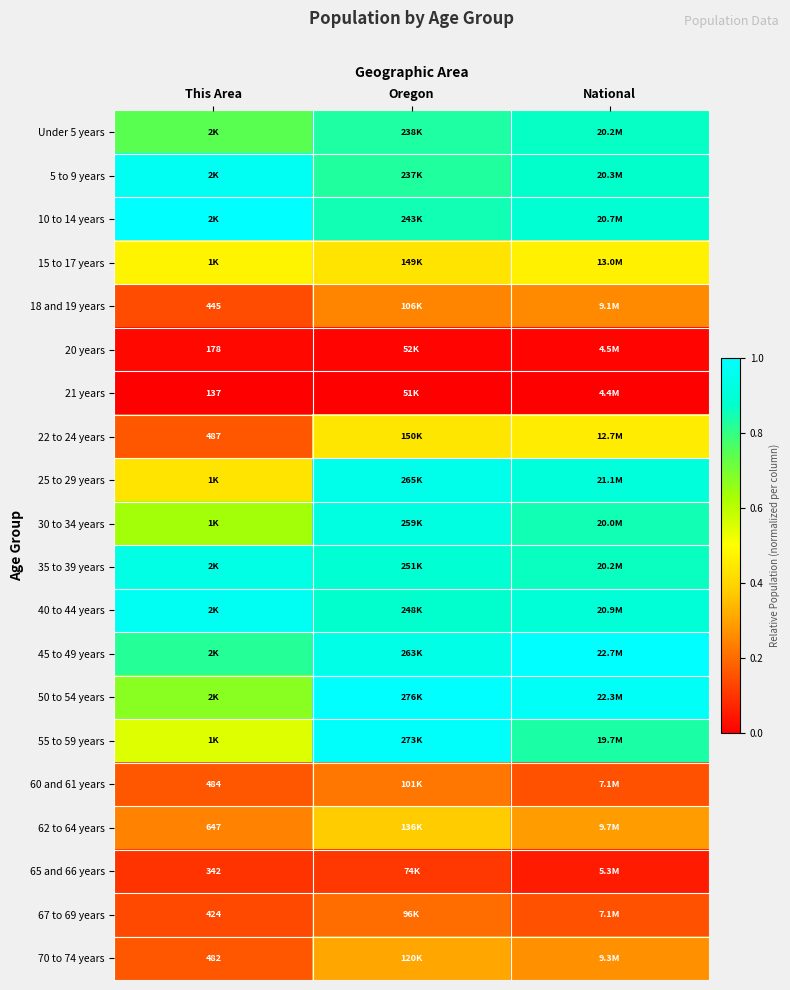

The value of 70 to 74 years at Oregon is 0.3. True or false?

True